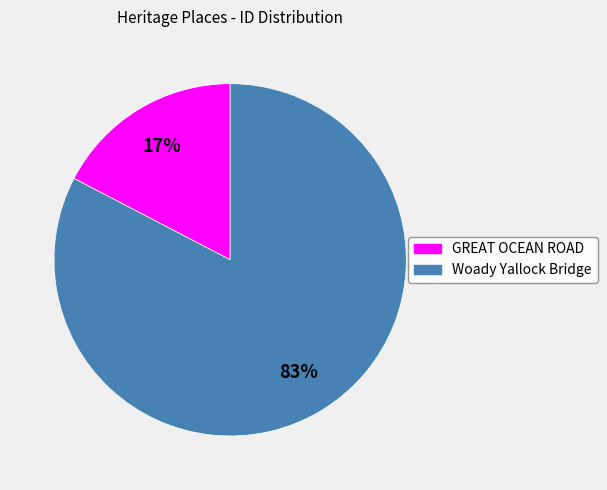

Which category has the smallest portion of the pie?

GREAT OCEAN ROAD